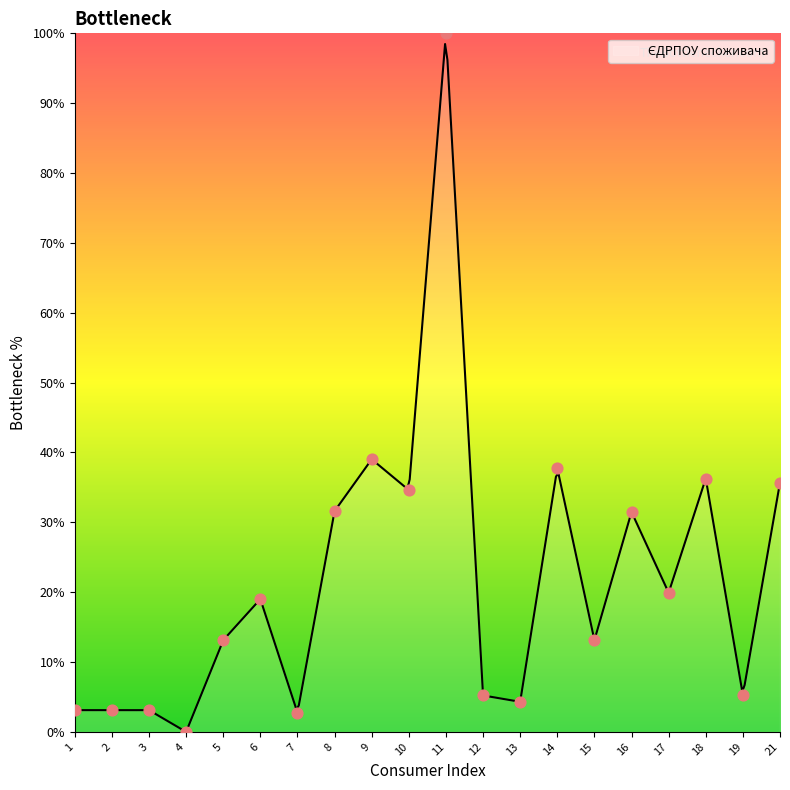

Which has a higher value, 15 or 11?

11